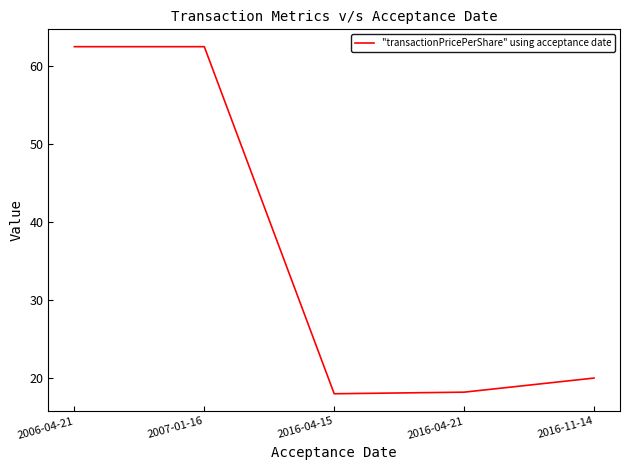

How many interior local valleys (lower than both neighbors) does the data have?

1